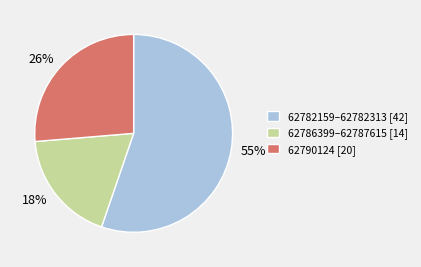

True or false: 18% accounts for 18% of the total.

True